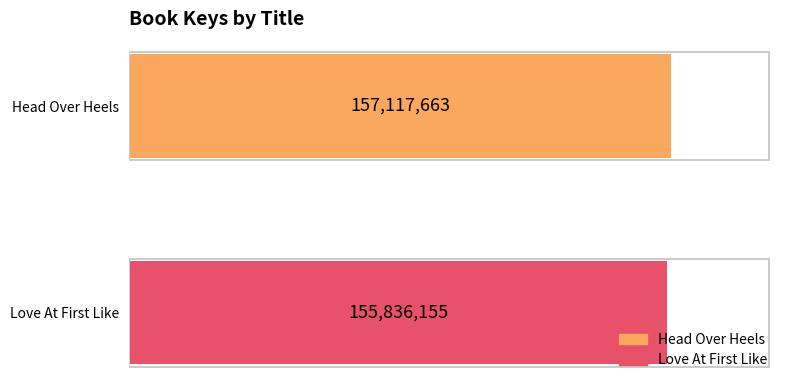

List the labels in order of value, largest first.

Head Over Heels, Love At First Like